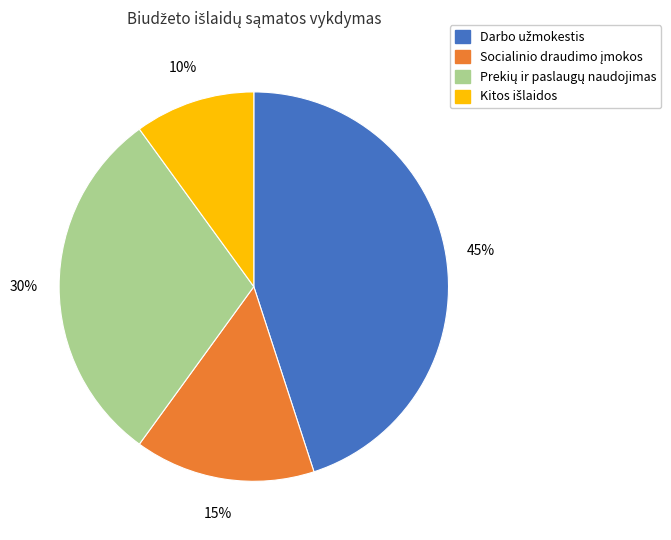

To the nearest percent, what is the average slice percentage?

25%